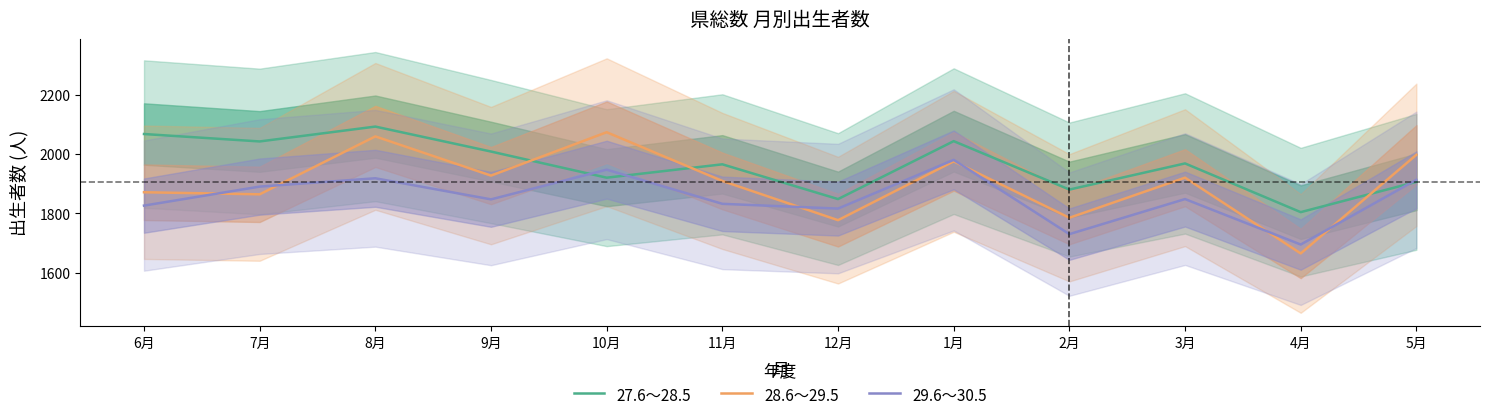

True or false: 29.6～30.5 has more than 1 points higher than both neighbors.

True